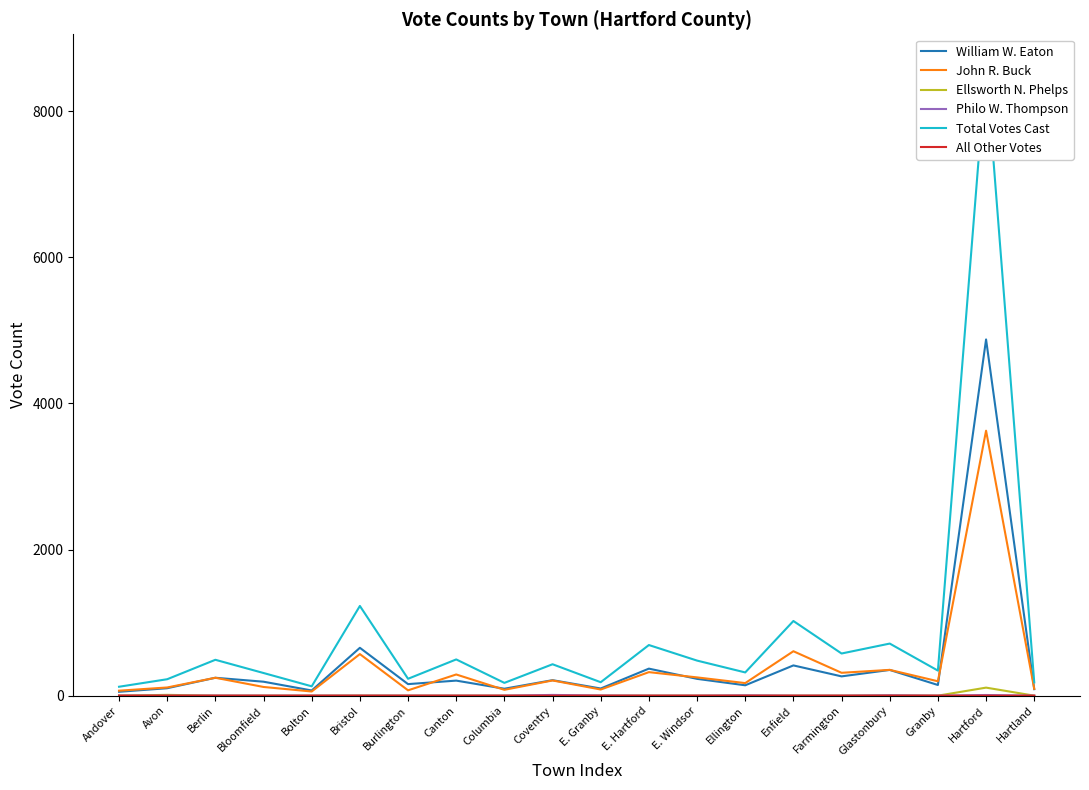

The William W. Eaton series shows 396 at Bristol. True or false?

False